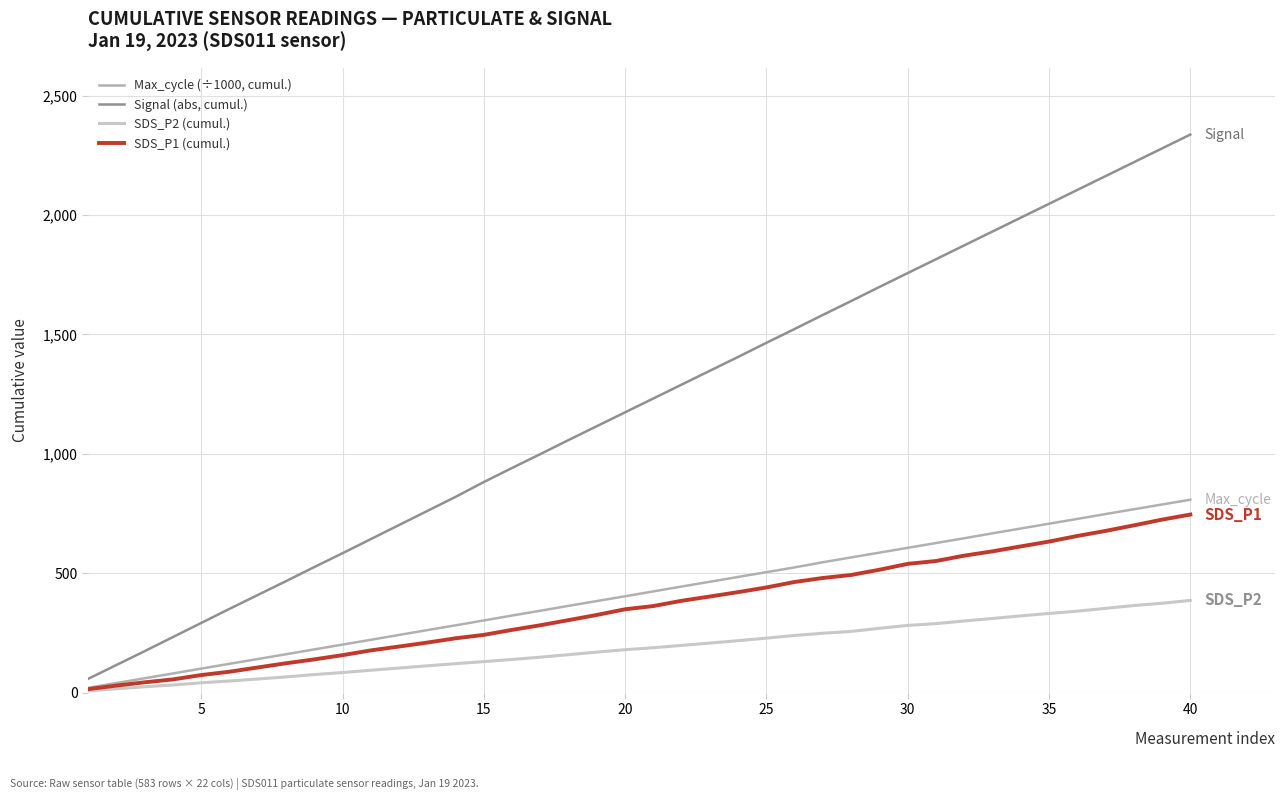

How many lines are shown in the chart?

4